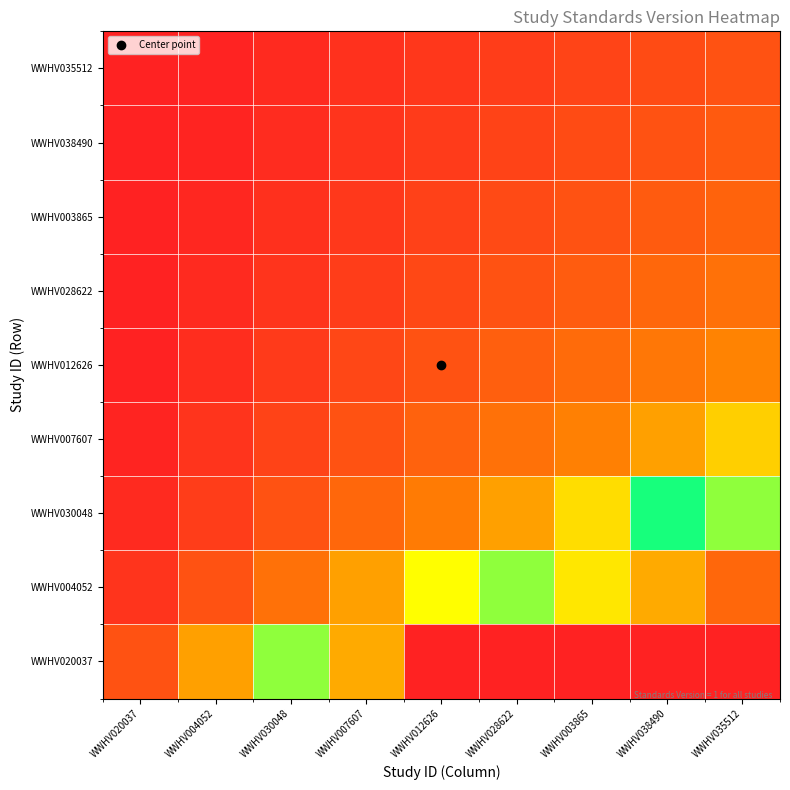

Reading left to right, what are all the values shown in this chart?

WWHV020037: WWHV020037=1.0	WWHV004052=2.0	WWHV030048=3.0	WWHV007607=4.0	WWHV012626=5.0	WWHV028622=6.0	WWHV003865=7.0	WWHV038490=8.0	WWHV035512=9.0
WWHV004052: WWHV020037=0.5	WWHV004052=1.0	WWHV030048=1.5	WWHV007607=2.0	WWHV012626=2.5	WWHV028622=3.0	WWHV003865=3.5	WWHV038490=4.0	WWHV035512=4.5
WWHV030048: WWHV020037=0.3	WWHV004052=0.7	WWHV030048=1.0	WWHV007607=1.3	WWHV012626=1.7	WWHV028622=2.0	WWHV003865=2.3	WWHV038490=2.7	WWHV035512=3.0
WWHV007607: WWHV020037=0.2	WWHV004052=0.5	WWHV030048=0.8	WWHV007607=1.0	WWHV012626=1.2	WWHV028622=1.5	WWHV003865=1.8	WWHV038490=2.0	WWHV035512=2.2
WWHV012626: WWHV020037=0.2	WWHV004052=0.4	WWHV030048=0.6	WWHV007607=0.8	WWHV012626=1.0	WWHV028622=1.2	WWHV003865=1.4	WWHV038490=1.6	WWHV035512=1.8
WWHV028622: WWHV020037=0.2	WWHV004052=0.3	WWHV030048=0.5	WWHV007607=0.7	WWHV012626=0.8	WWHV028622=1.0	WWHV003865=1.2	WWHV038490=1.3	WWHV035512=1.5
WWHV003865: WWHV020037=0.1	WWHV004052=0.3	WWHV030048=0.4	WWHV007607=0.6	WWHV012626=0.7	WWHV028622=0.9	WWHV003865=1.0	WWHV038490=1.1	WWHV035512=1.3
WWHV038490: WWHV020037=0.1	WWHV004052=0.2	WWHV030048=0.4	WWHV007607=0.5	WWHV012626=0.6	WWHV028622=0.8	WWHV003865=0.9	WWHV038490=1.0	WWHV035512=1.1
WWHV035512: WWHV020037=0.1	WWHV004052=0.2	WWHV030048=0.3	WWHV007607=0.4	WWHV012626=0.6	WWHV028622=0.7	WWHV003865=0.8	WWHV038490=0.9	WWHV035512=1.0